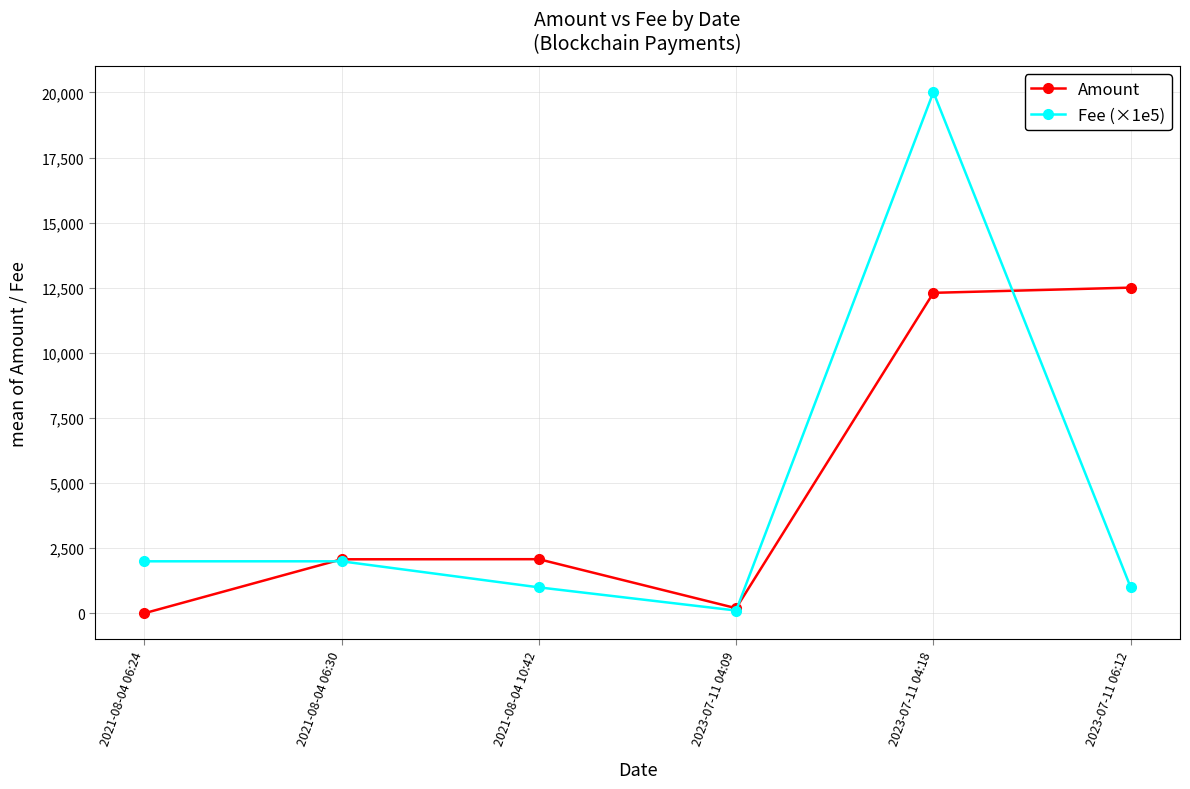

Read the Fee (×1e5) value at 2023-07-11 06:12.

1000.0